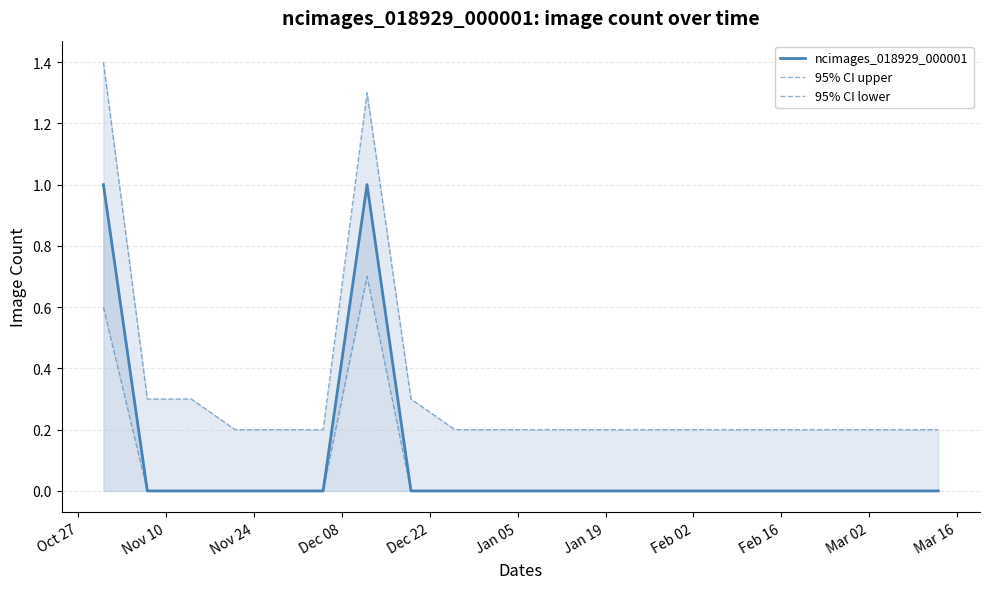

True or false: ncimages_018929_000001 has more than 2 points higher than both neighbors.

False